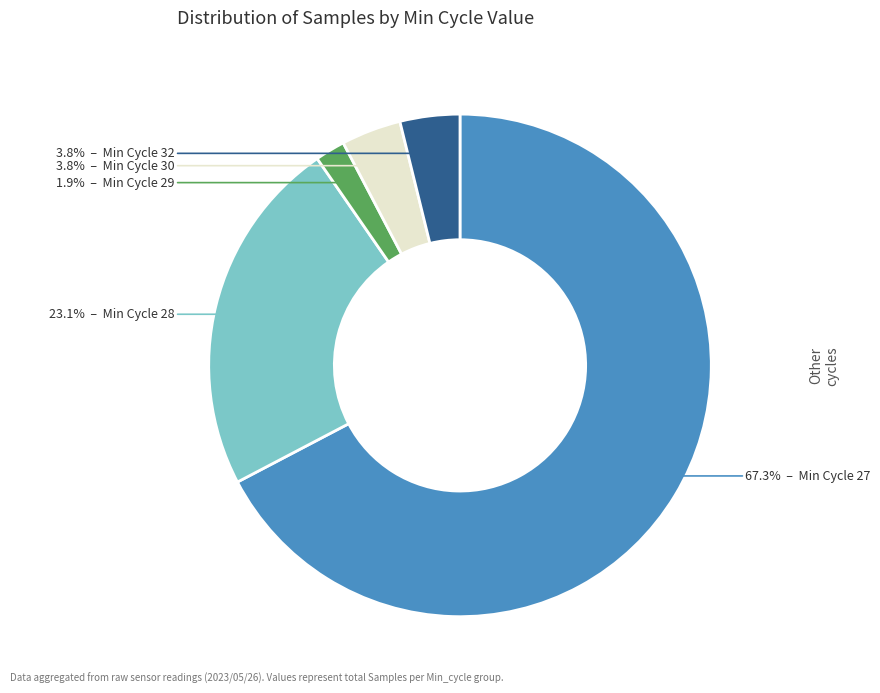

Does any single category account for the majority?

Yes